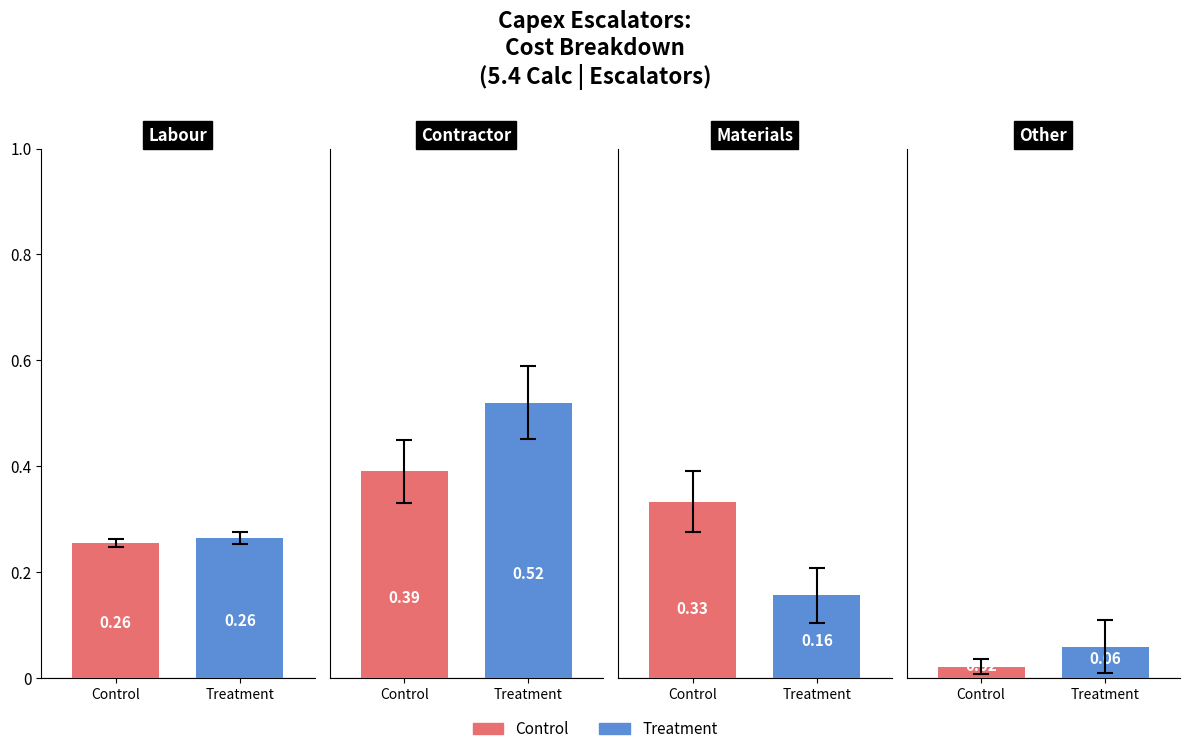

List the series in order of their peak value, lowest first.

Control, Treatment